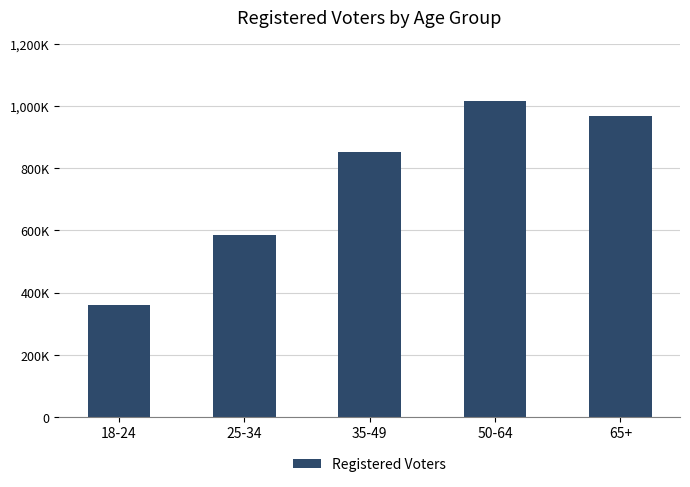

What is the value of the 4th bar from the left?

1015195